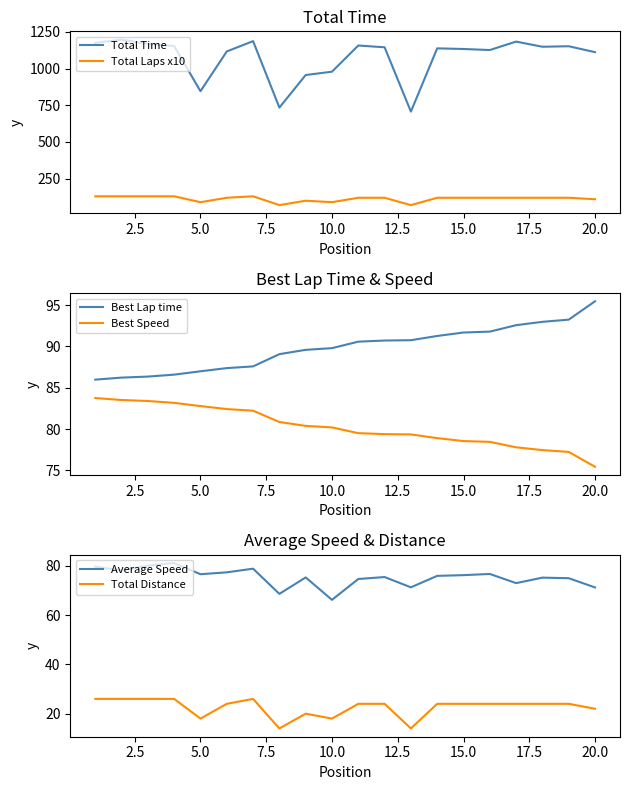

What is the lowest value of the Best Speed series?

75.4